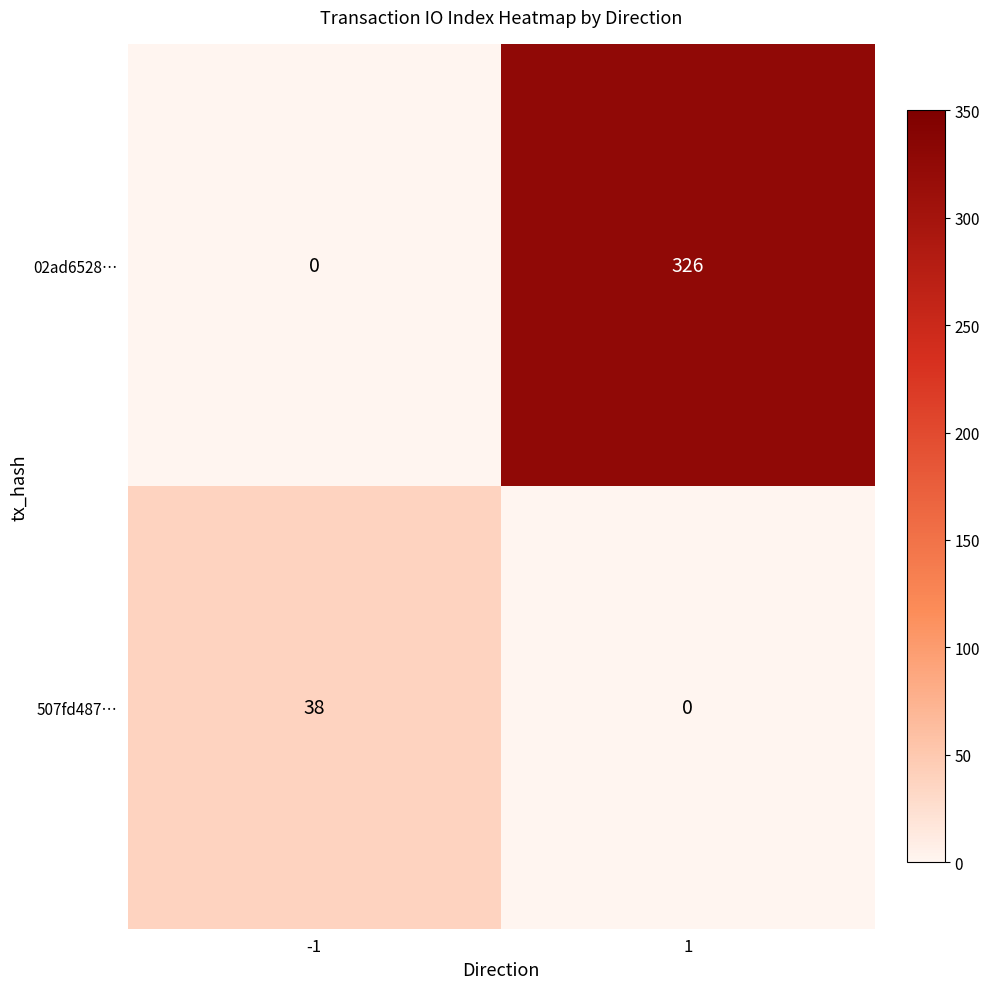

Read the 507fd487… value at -1.

38